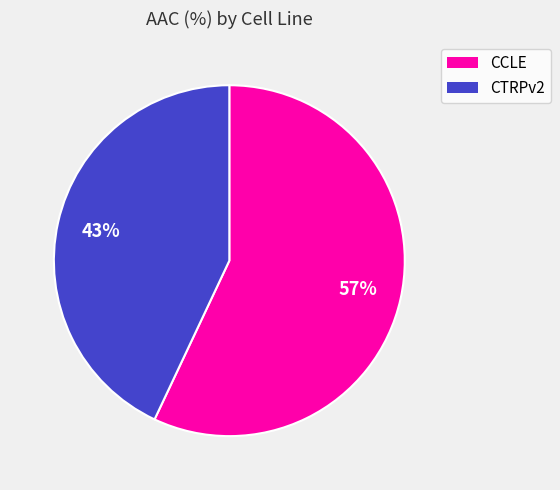

Is the sum of CCLE and CTRPv2 greater than half?

Yes